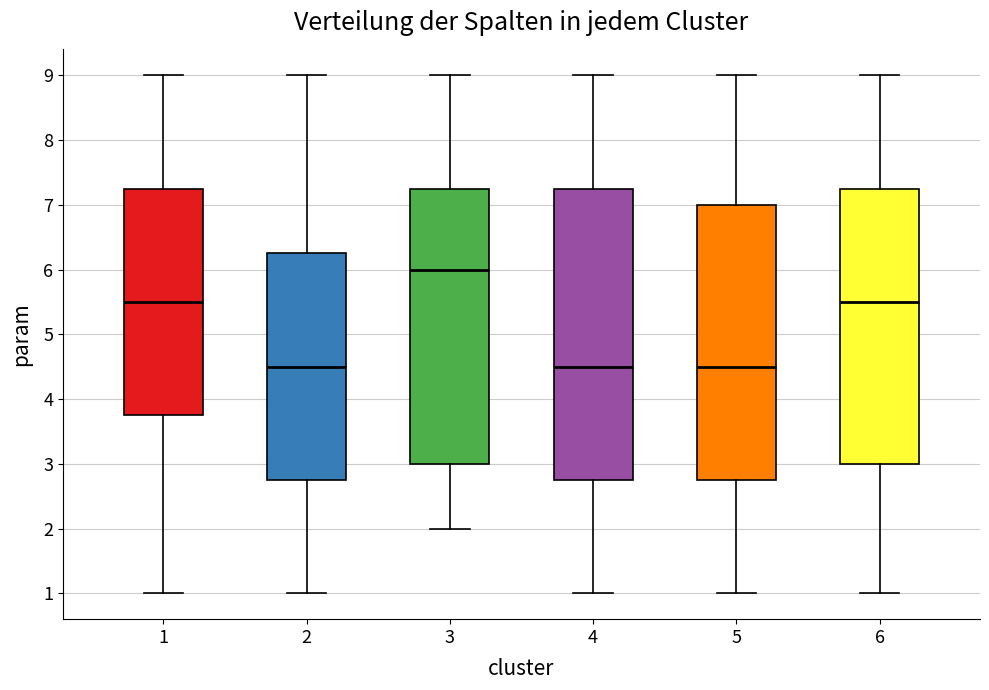

Comparing the boxes themselves (not the whiskers), which one is the tallest?

4